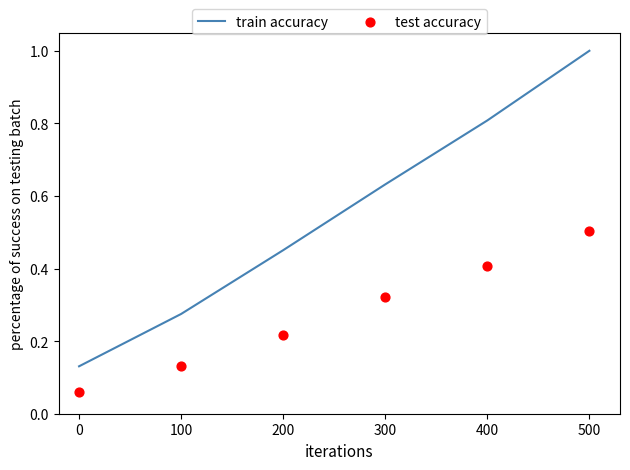

True or false: train accuracy has a value of 0.8 at 400.

True